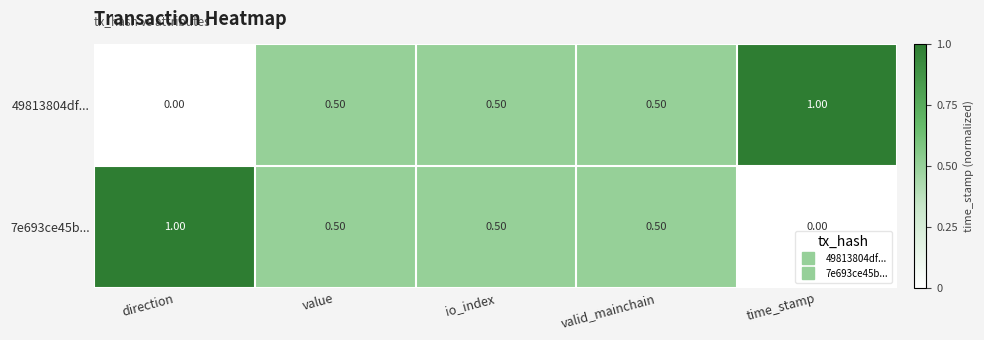

What is the difference between the maximum and second lowest values in the 7e693ce45b... series?

0.5